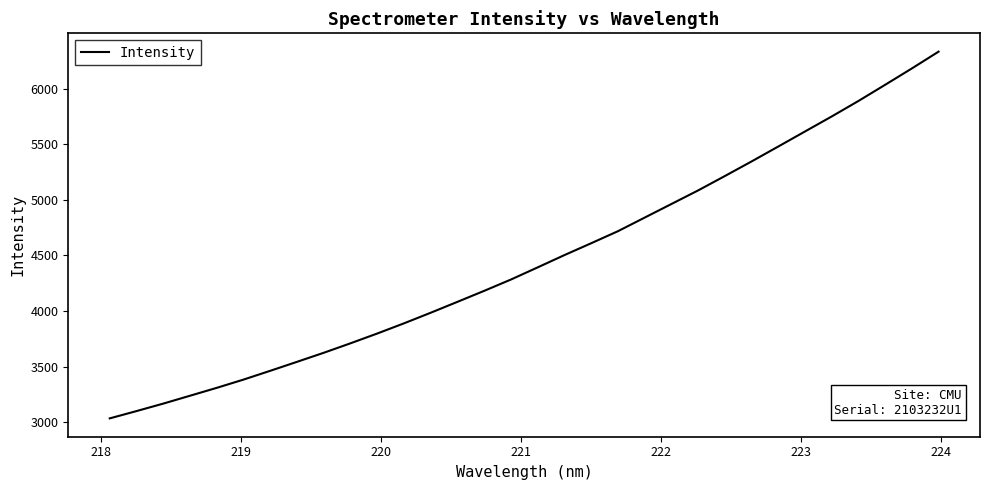

What is the minimum value shown in the chart?

3033.4